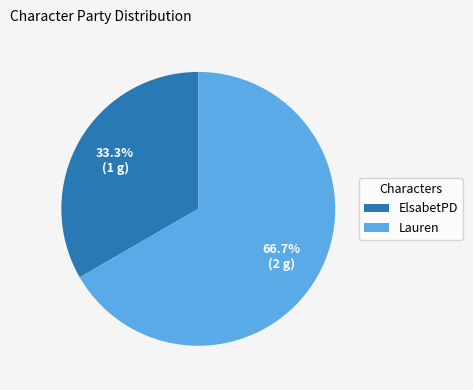

To the nearest percent, what percentage of the pie is Lauren?

67%